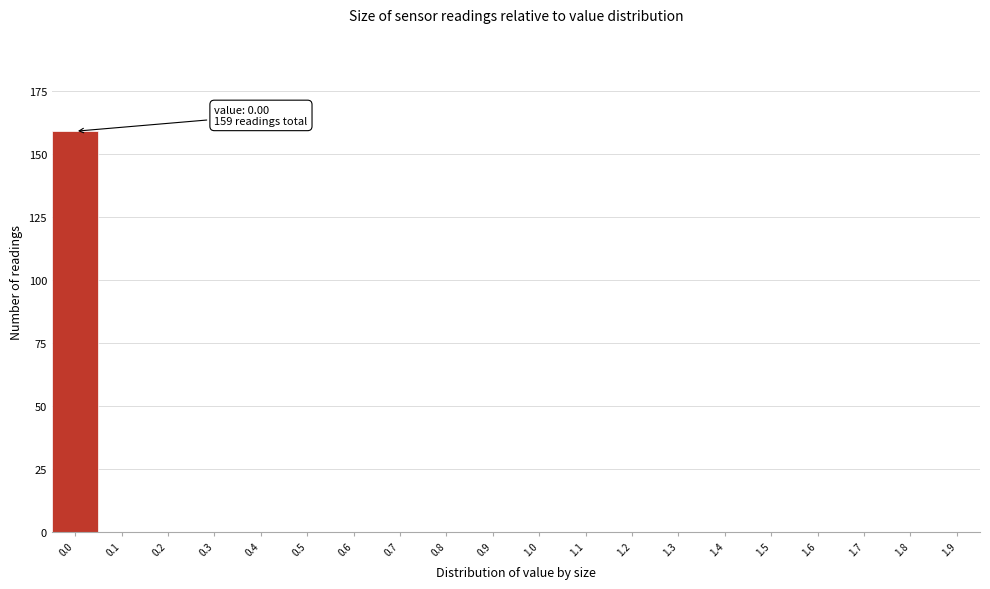

Reading left to right, extract all data points from this chart.

0.0=159	0.1=0	0.2=0	0.3=0	0.4=0	0.5=0	0.6=0	0.7=0	0.8=0	0.9=0	1.0=0	1.1=0	1.2=0	1.3=0	1.4=0	1.5=0	1.6=0	1.7=0	1.8=0	1.9=0